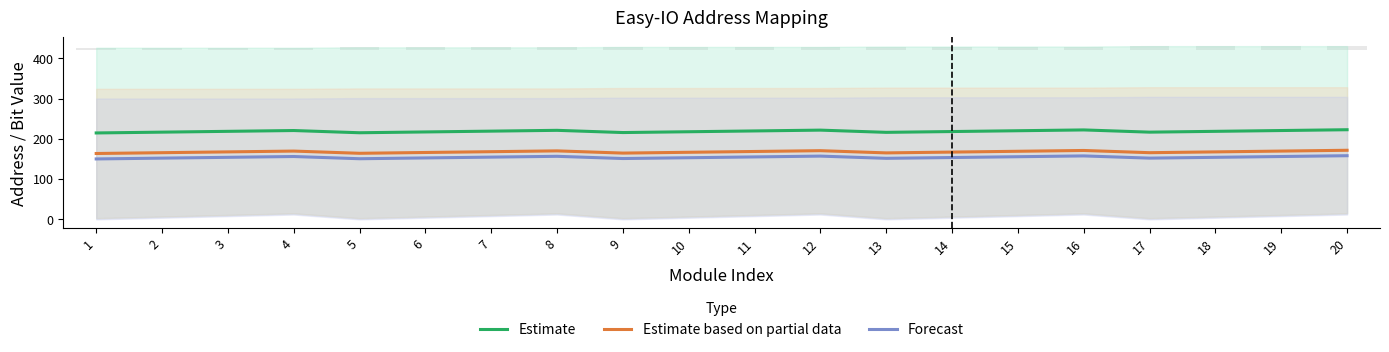

The Forecast series shows 272.3 at 14. True or false?

False